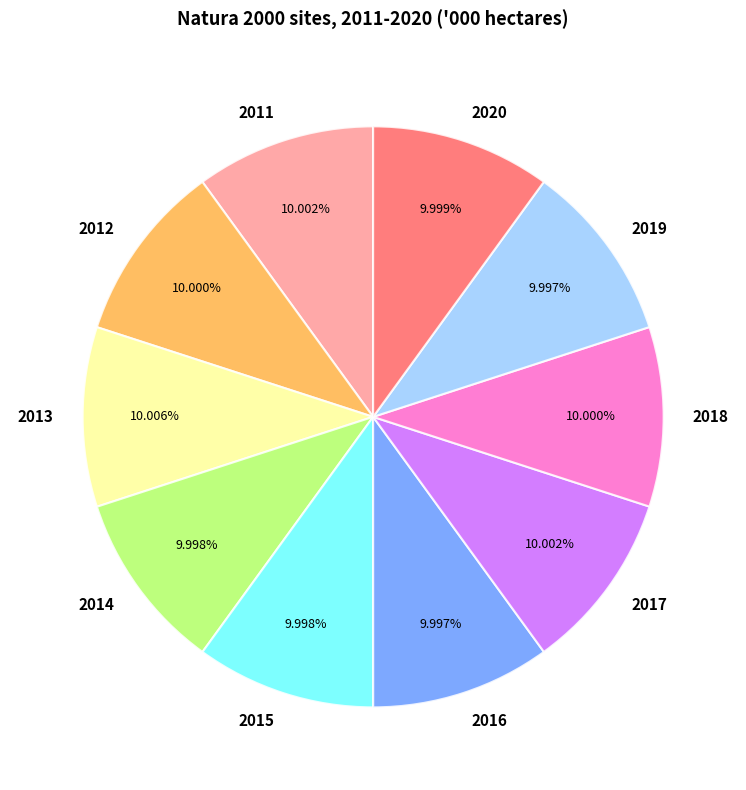

How many slices are in this pie chart?

10